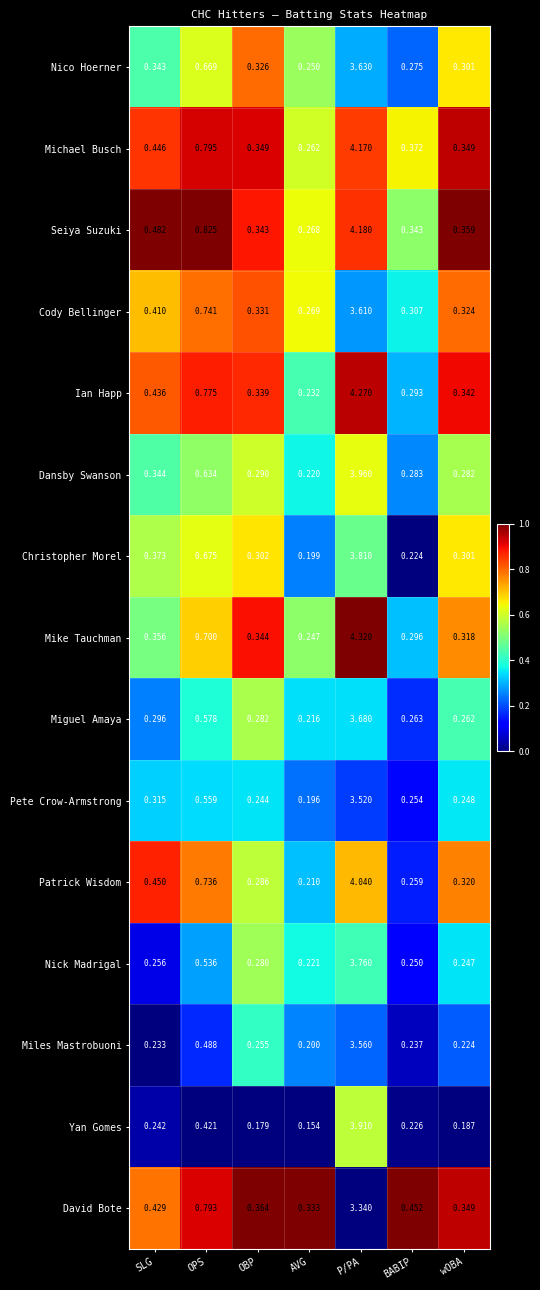

Which category has the lowest value in the Ian Happ series?

AVG